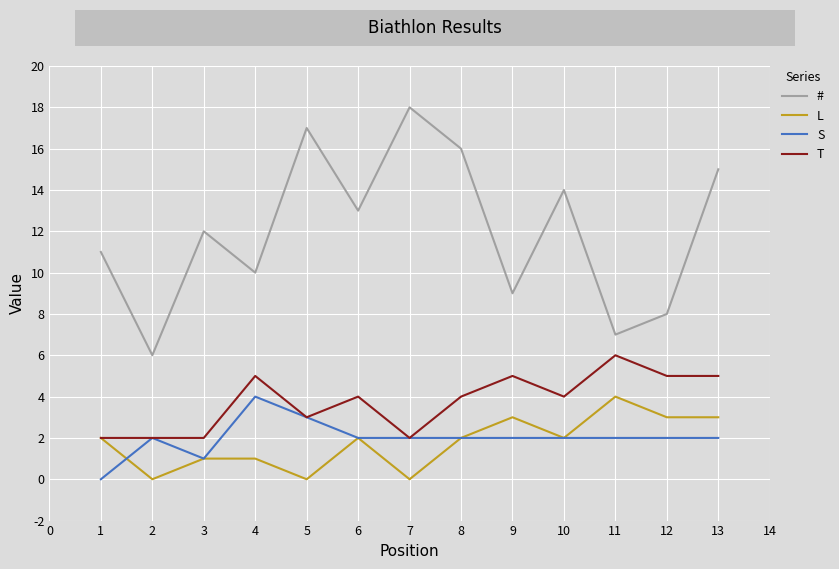

What is the sum of all T values?

49